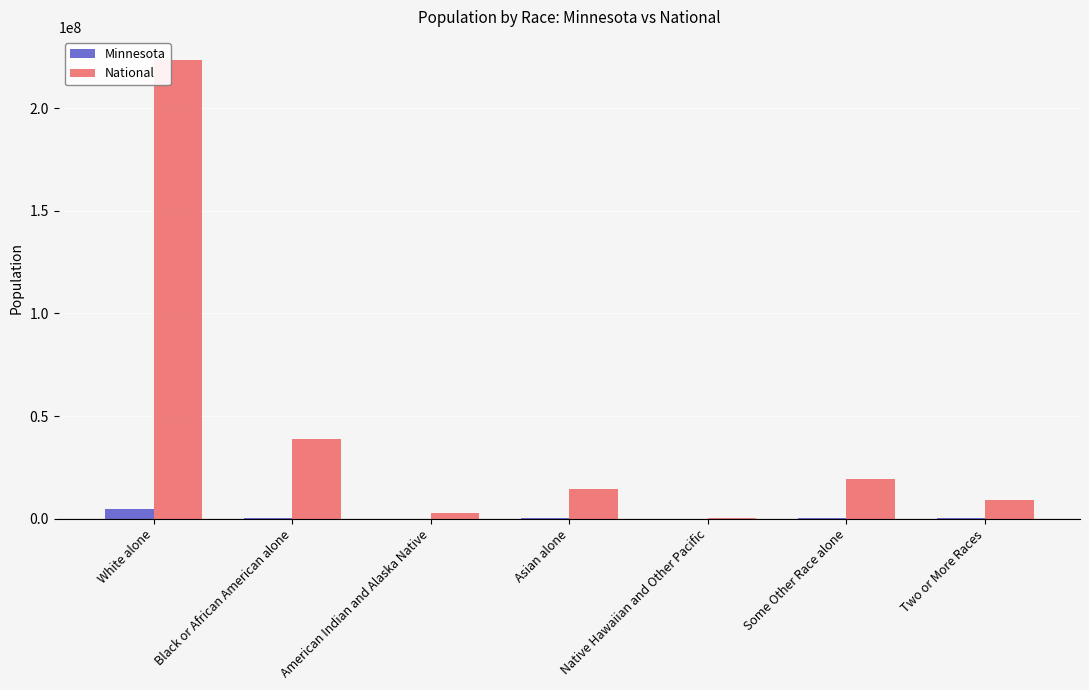

Is the value of National at Asian alone greater than the value of Minnesota at White alone?

Yes